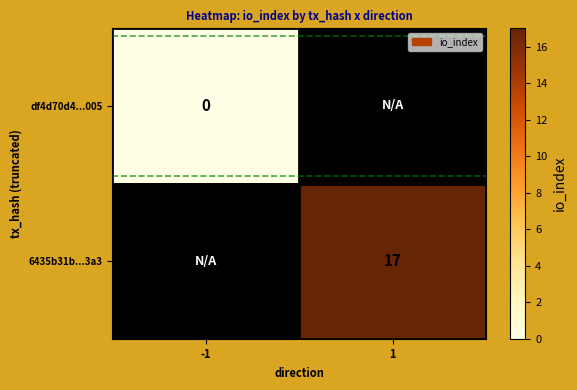

True or false: 6435b31b...3a3 has a value of 25 at 1.

False